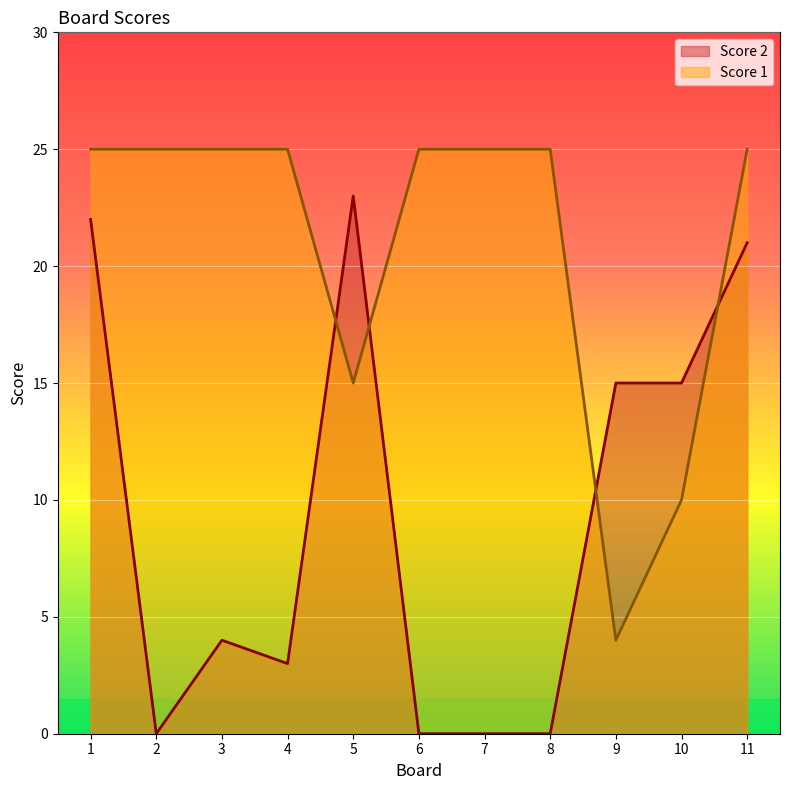

Which has a higher value, 1 or 11?

1